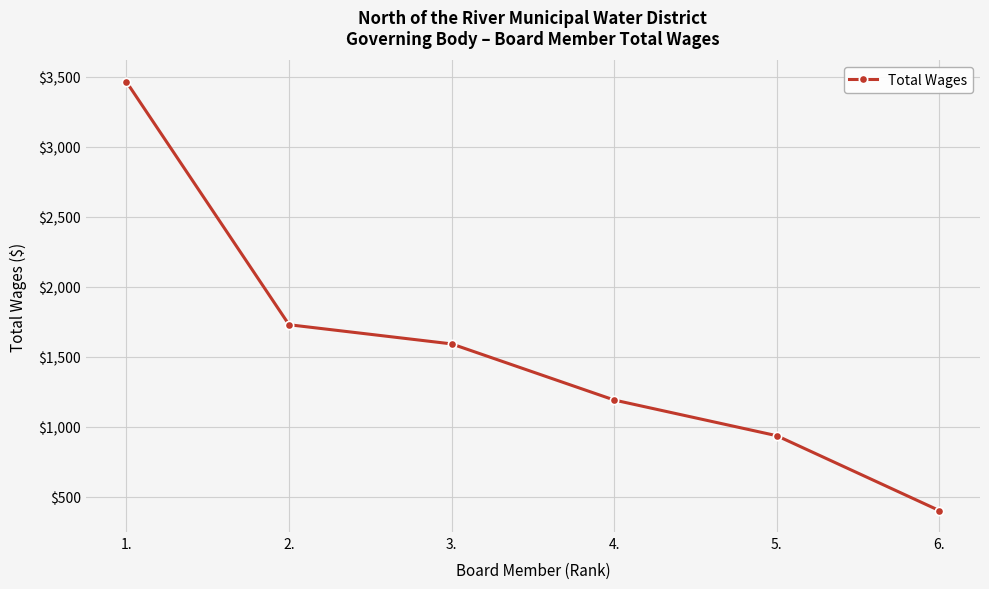

Which label corresponds to the largest value in the chart?

1.